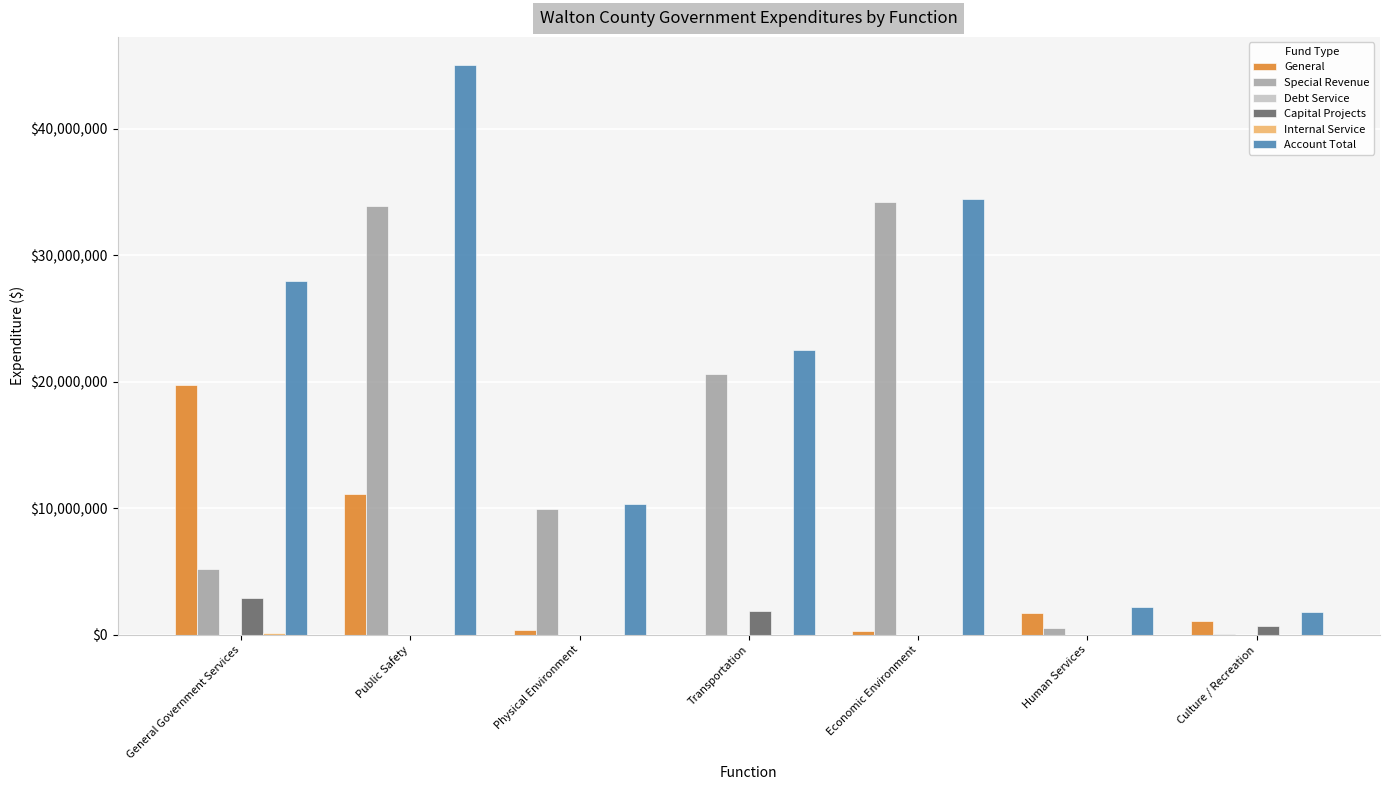

Which series has the widest spread of values?

Account Total